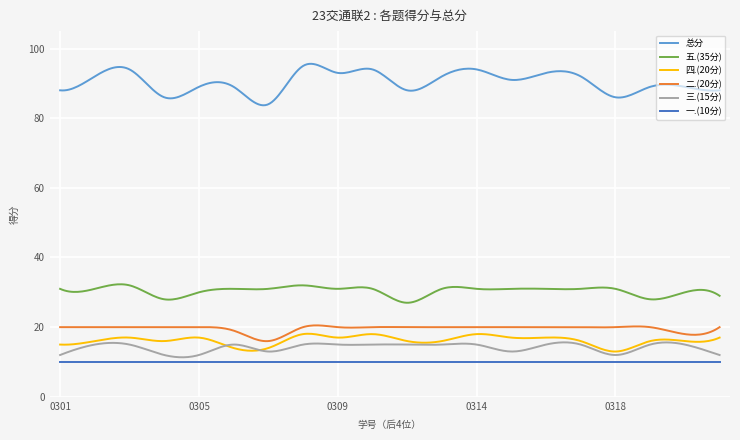

True or false: 总分 and 四.(20分) intersect in this chart.

False